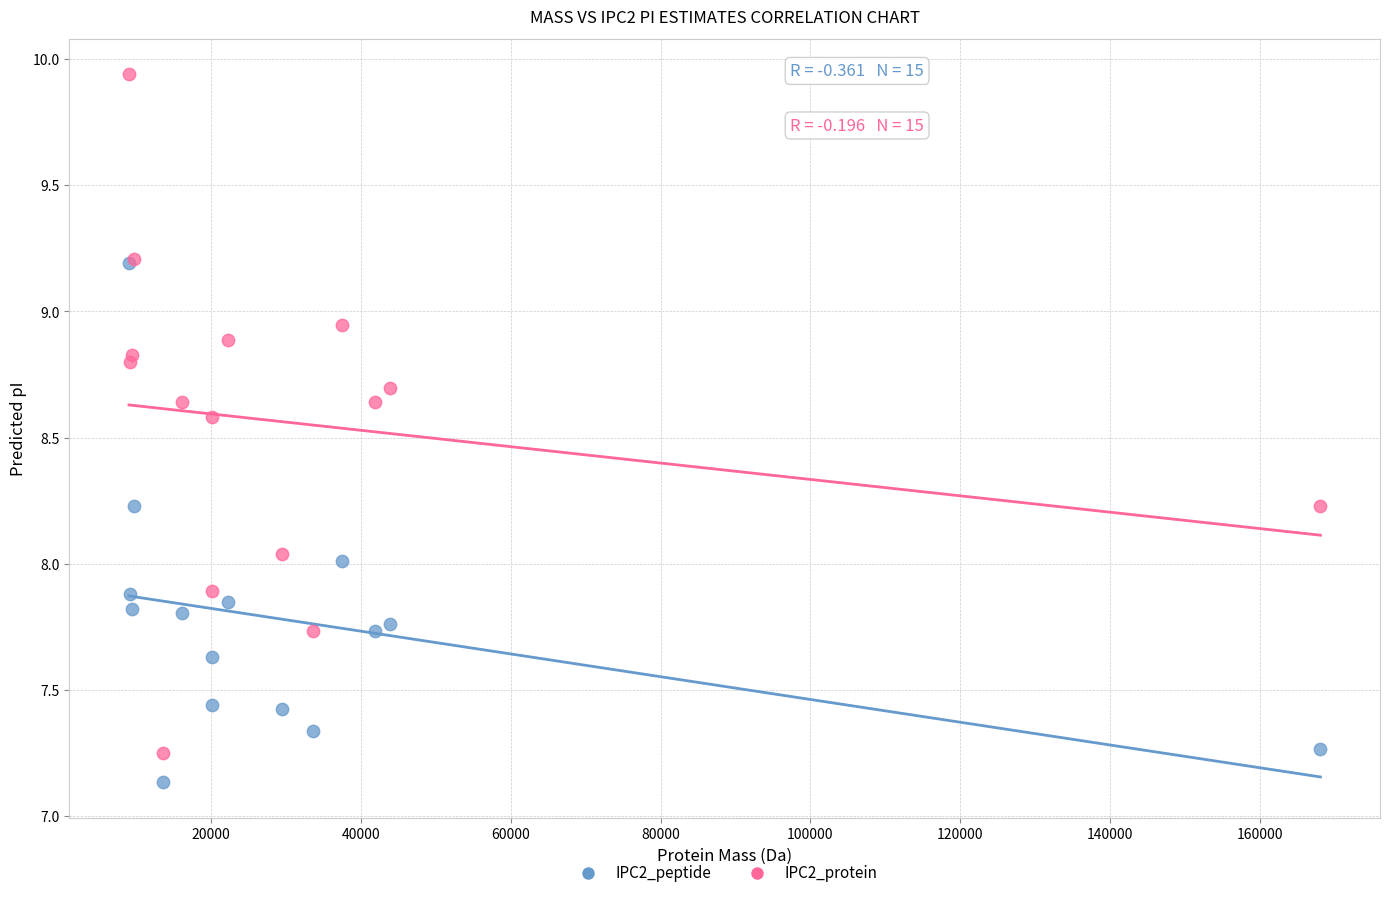

Which series reaches the maximum Y coordinate?

IPC2_protein